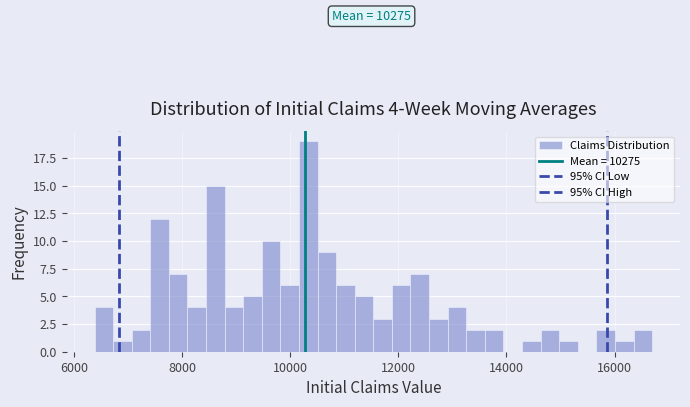

Around what value on the x-axis is the tallest bar? Give the approximate position of its centre, as read against the axis.

10400